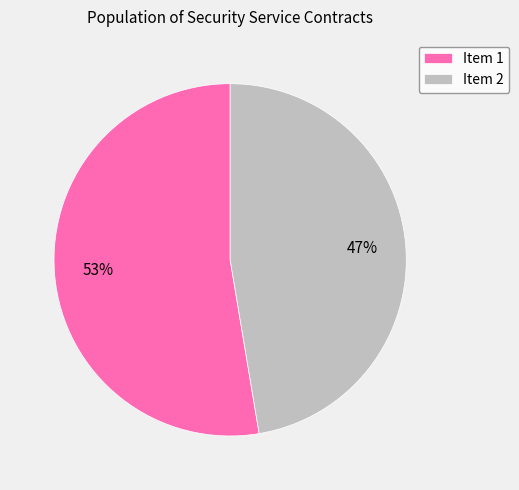

Which category accounts for the majority?

Item 1